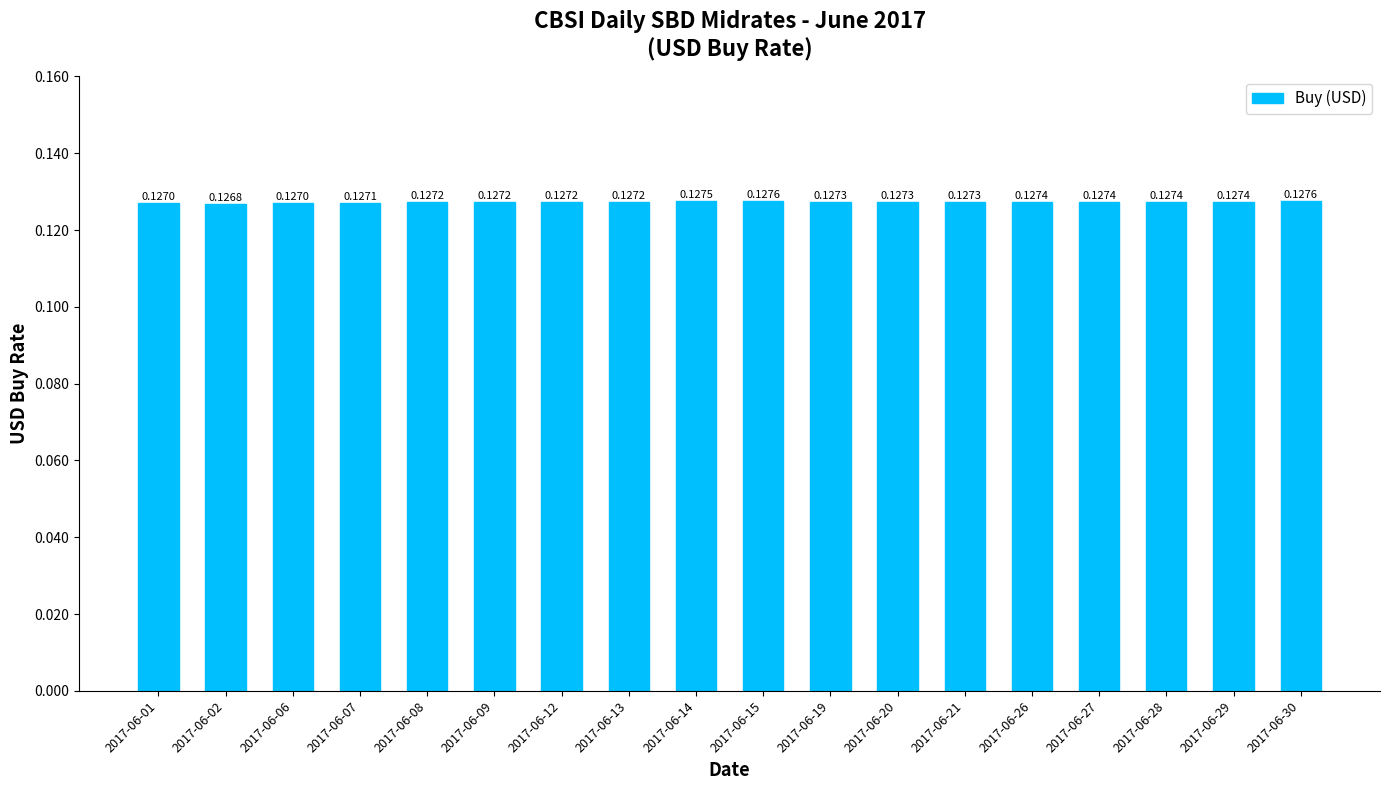

Between 2017-06-06 and 2017-06-12, which is larger?

2017-06-12